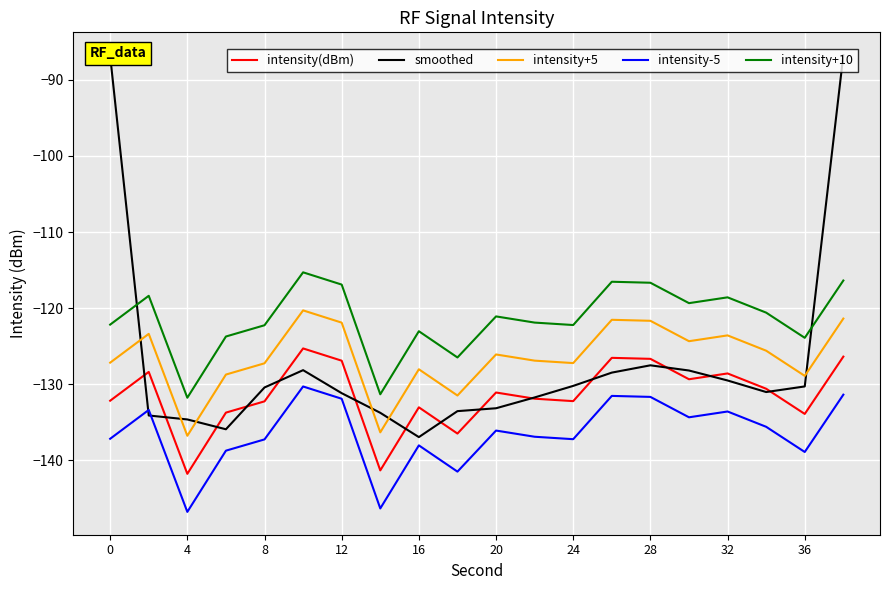

Which series has the widest spread of values?

smoothed